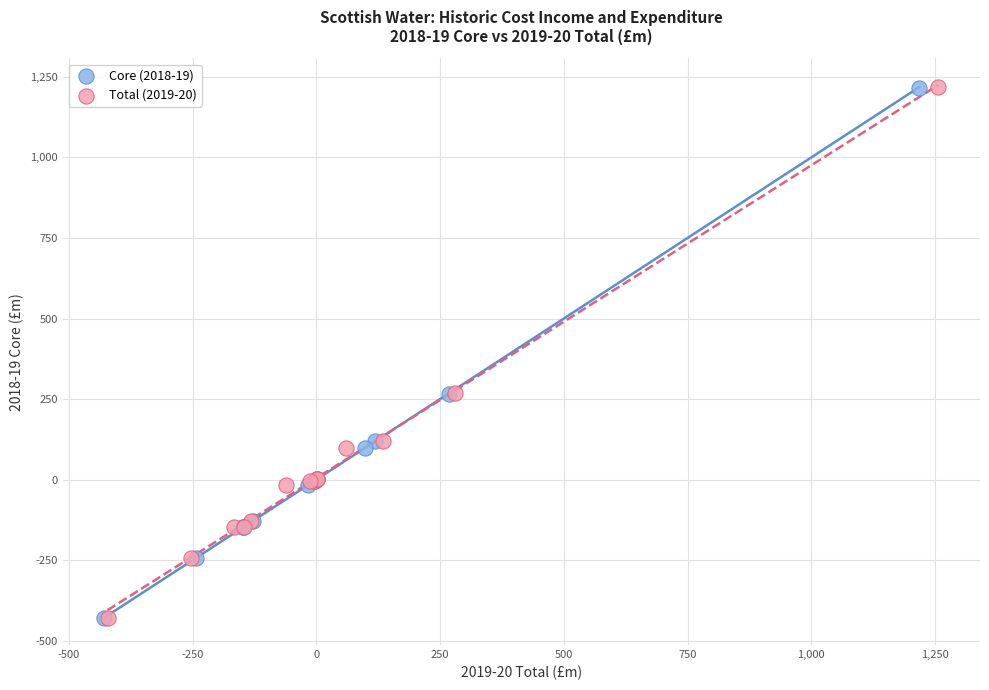

Which series has the widest spread of Y values?

Total (2019-20)